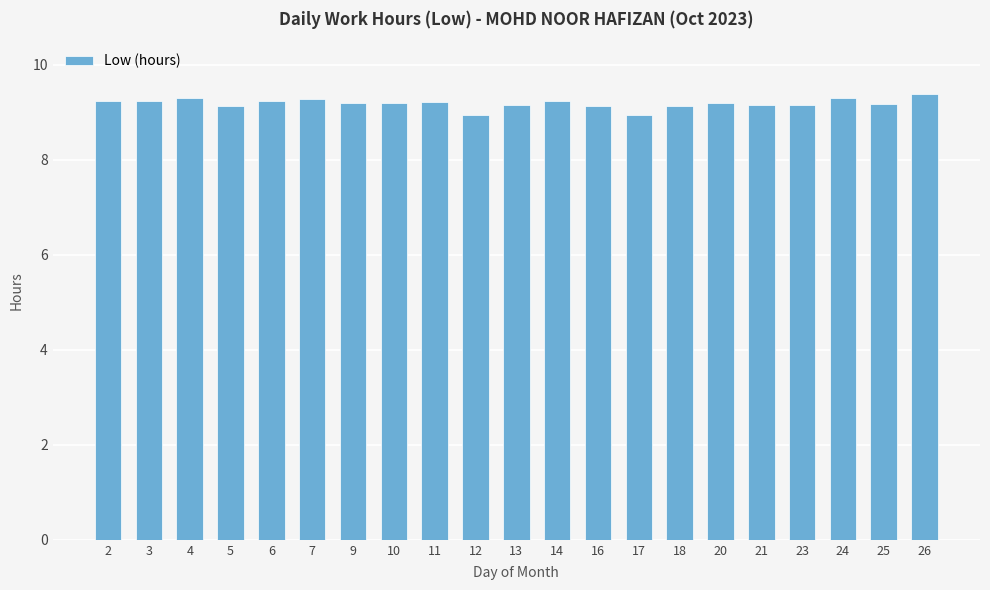

What is the smallest value displayed?

8.9